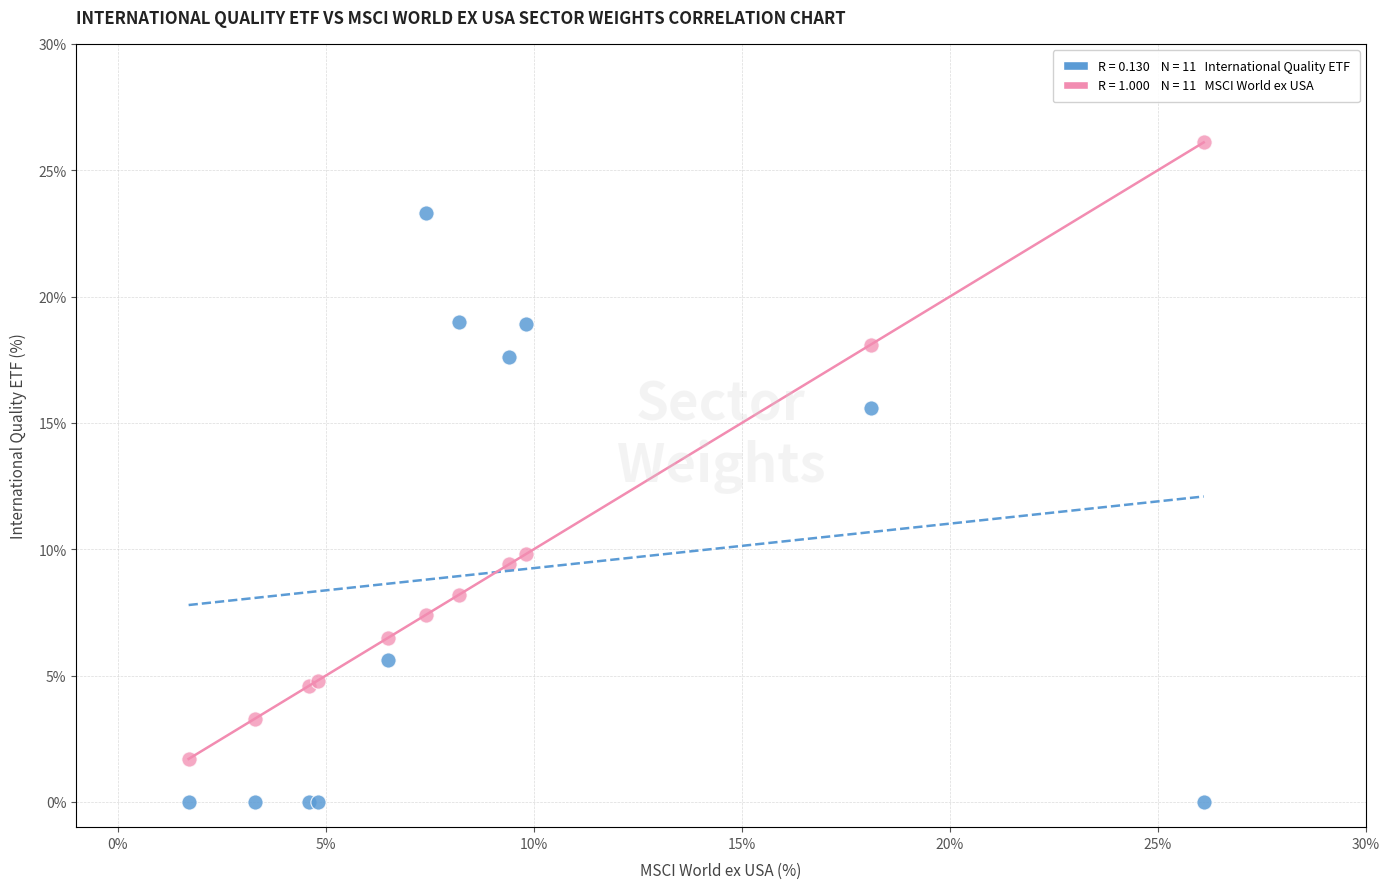

Across all series, what Y value is closest to 13?

15.6